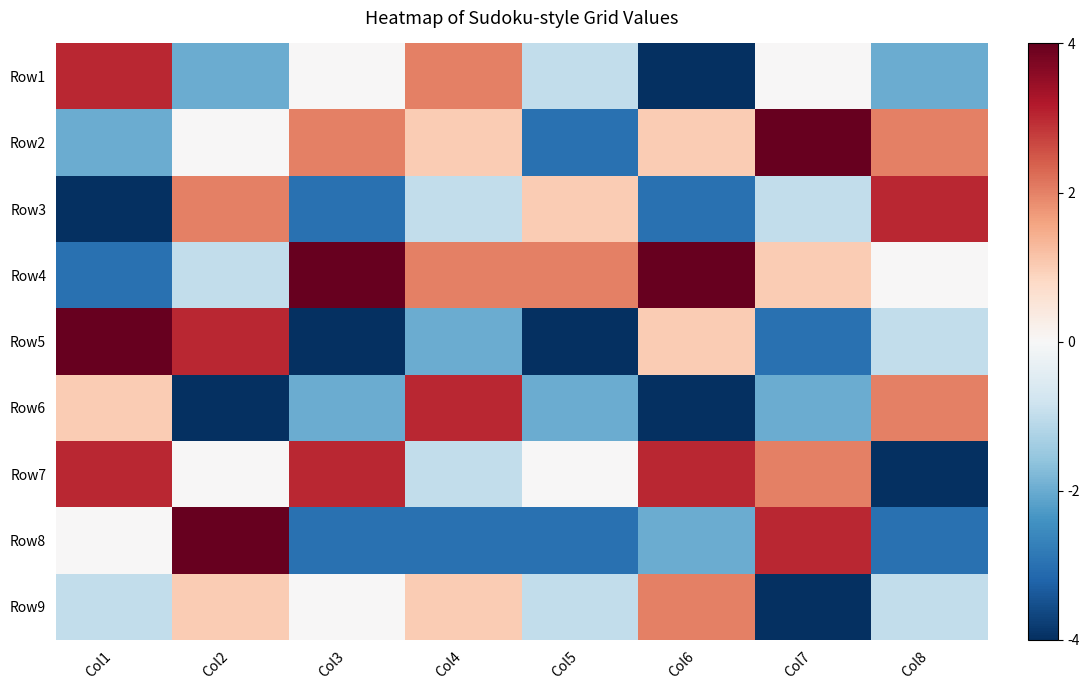

Between Col6 and Col8, which is larger?

Col8